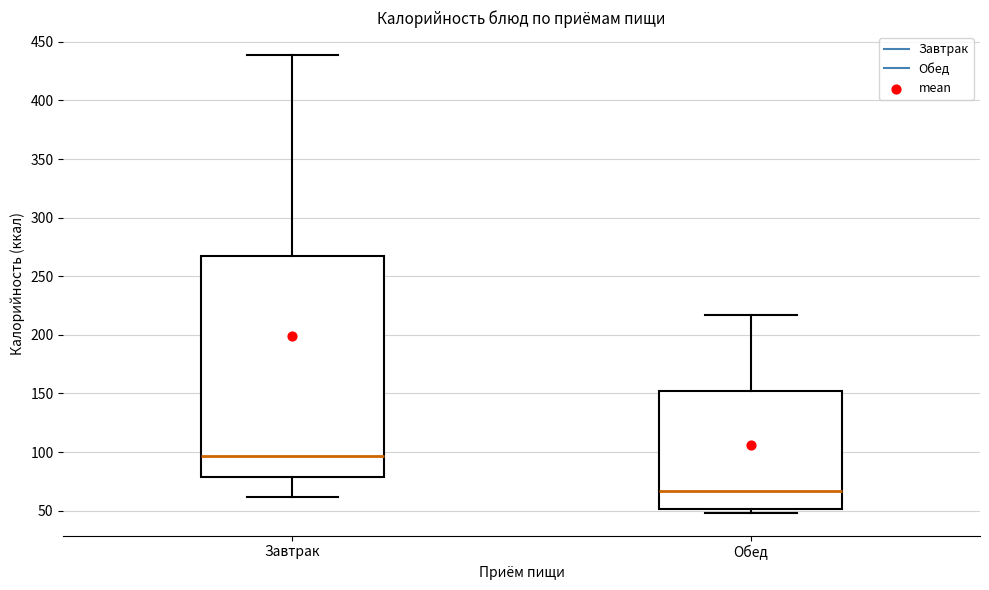

Reading left to right, transcribe this box plot: for each box, give where its median line is, the range the box spans, and where its two whiskers end, as read against the y-axis. The values are not printed on the chart, so give them approximately, as read against the axis.

Завтрак: median 95, box 80 to 270, whiskers 60 to 440
Обед: median 65, box 50 to 150, whiskers 50 (just below the box's lower edge) to 215